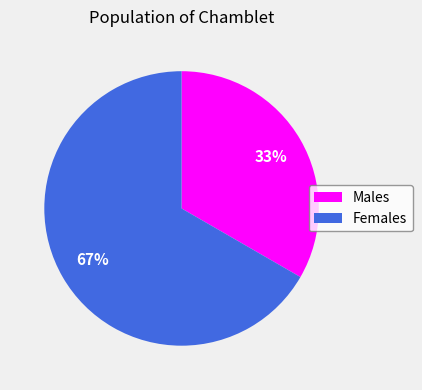

To the nearest percent, what is the average slice percentage?

50%